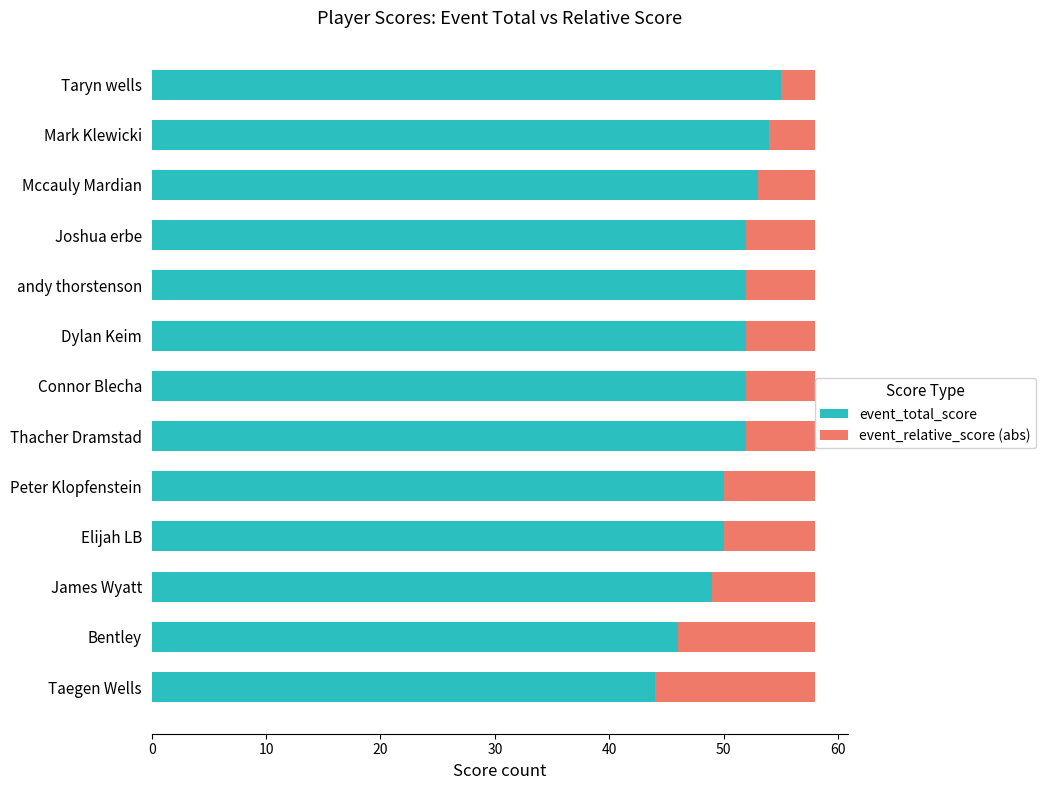

What value does the event_total_score series have at Joshua erbe, to the nearest 10?

50